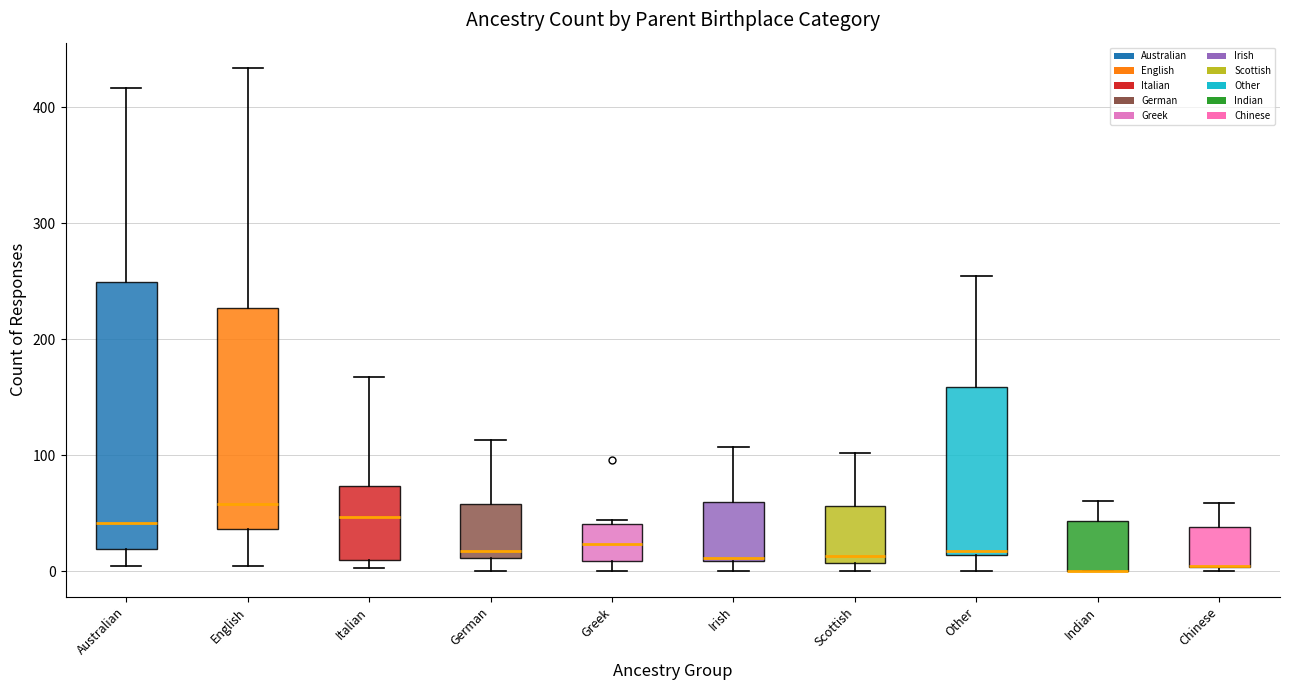

Reading left to right, read every box against the y-axis: the position of its median line, the range the box covers, and the ends of its whiskers. The values are not printed on the chart, so give them approximately, as read against the axis.

Australian: median 40, box 20 to 250, whiskers 10 to 420
English: median 60, box 40 to 230, whiskers 10 to 430
Italian: median 50, box 10 to 70, whiskers 0 to 170
German: median 20, box 10 to 60, whiskers 0 to 110
Greek: median 20, box 10 to 40, whiskers 0 to 40
Irish: median 10 (just above the box's lower edge), box 10 to 60, whiskers 0 to 110
Scottish: median 10 (just above the box's lower edge), box 10 to 60, whiskers 0 to 100
Other: median 20, box 10 to 160, whiskers 0 to 260
Indian: median 0 (drawn on the box's lower edge), box 0 to 40, whiskers 0 to 60
Chinese: median 10 (drawn on the box's lower edge), box 0 to 40, whiskers 0 (just below the box's lower edge) to 60